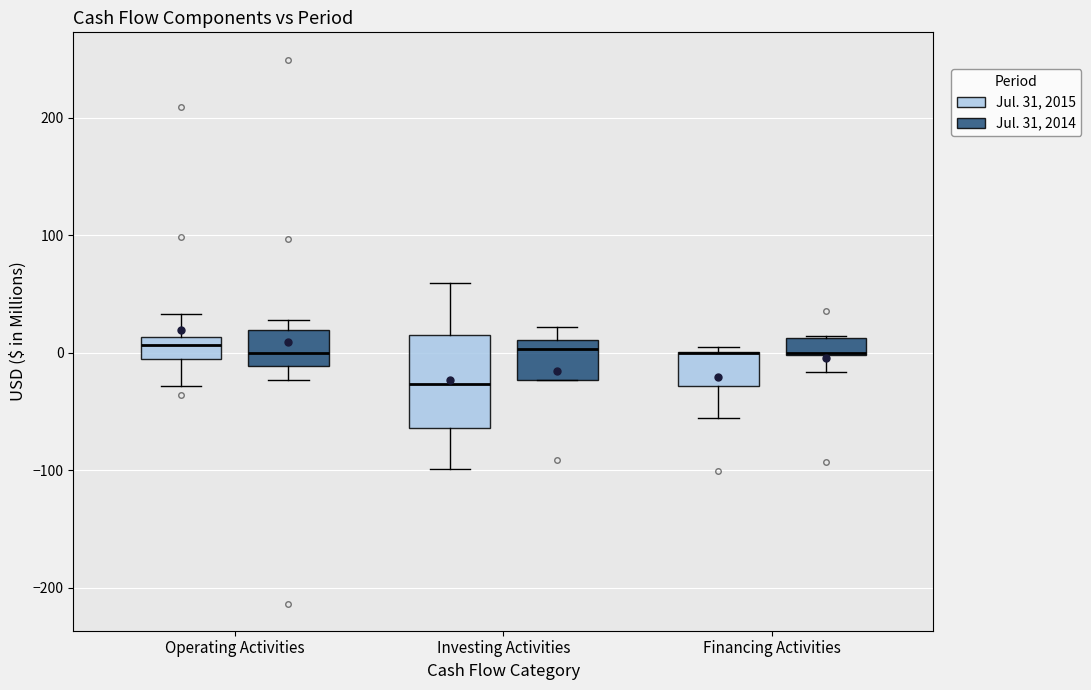

Comparing the boxes themselves (not the whiskers), which one is the tallest?

Investing Activities (Jul. 31, 2015)